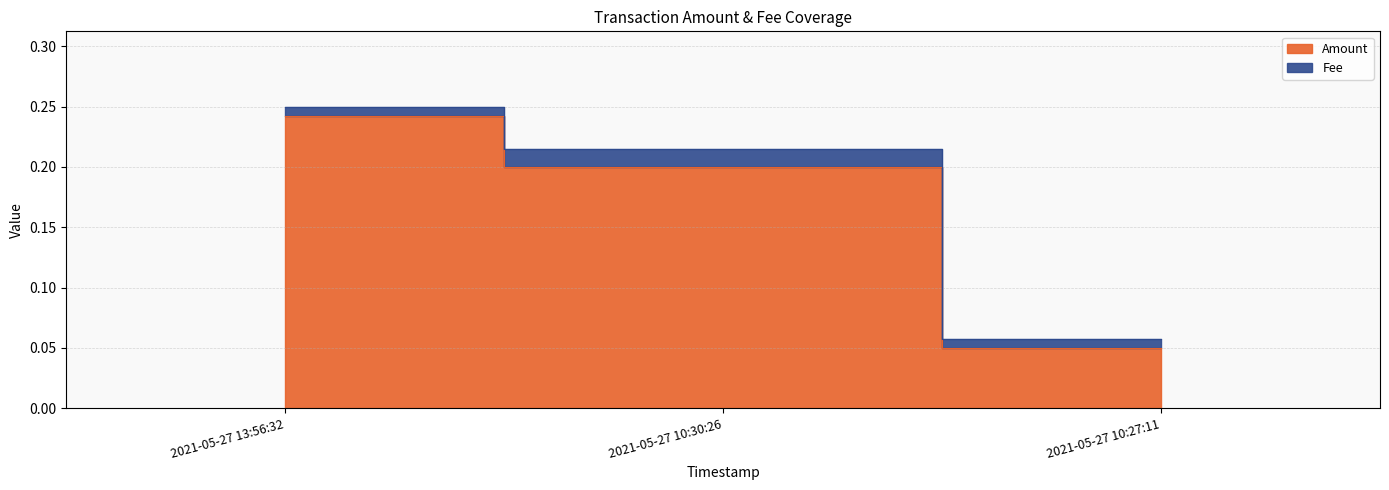

What position from the right is 2021-05-27 10:27:11?

1